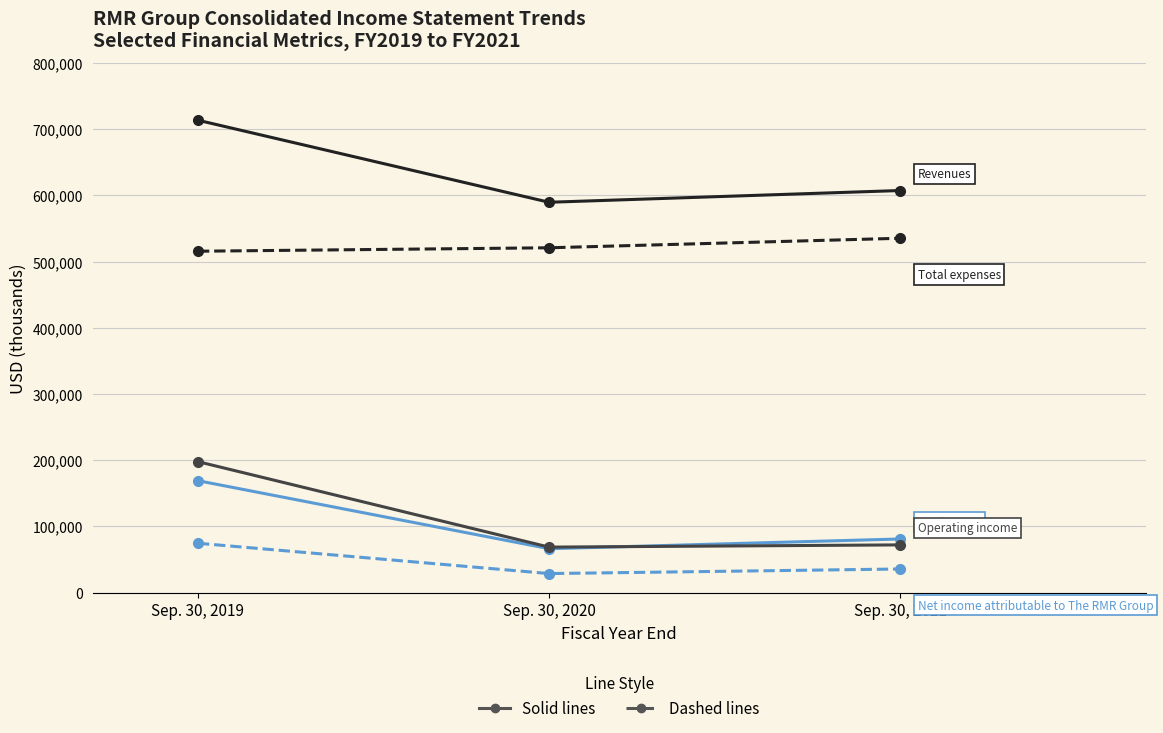

What is the difference between the highest and lowest values at Sep. 30, 2019?

638788